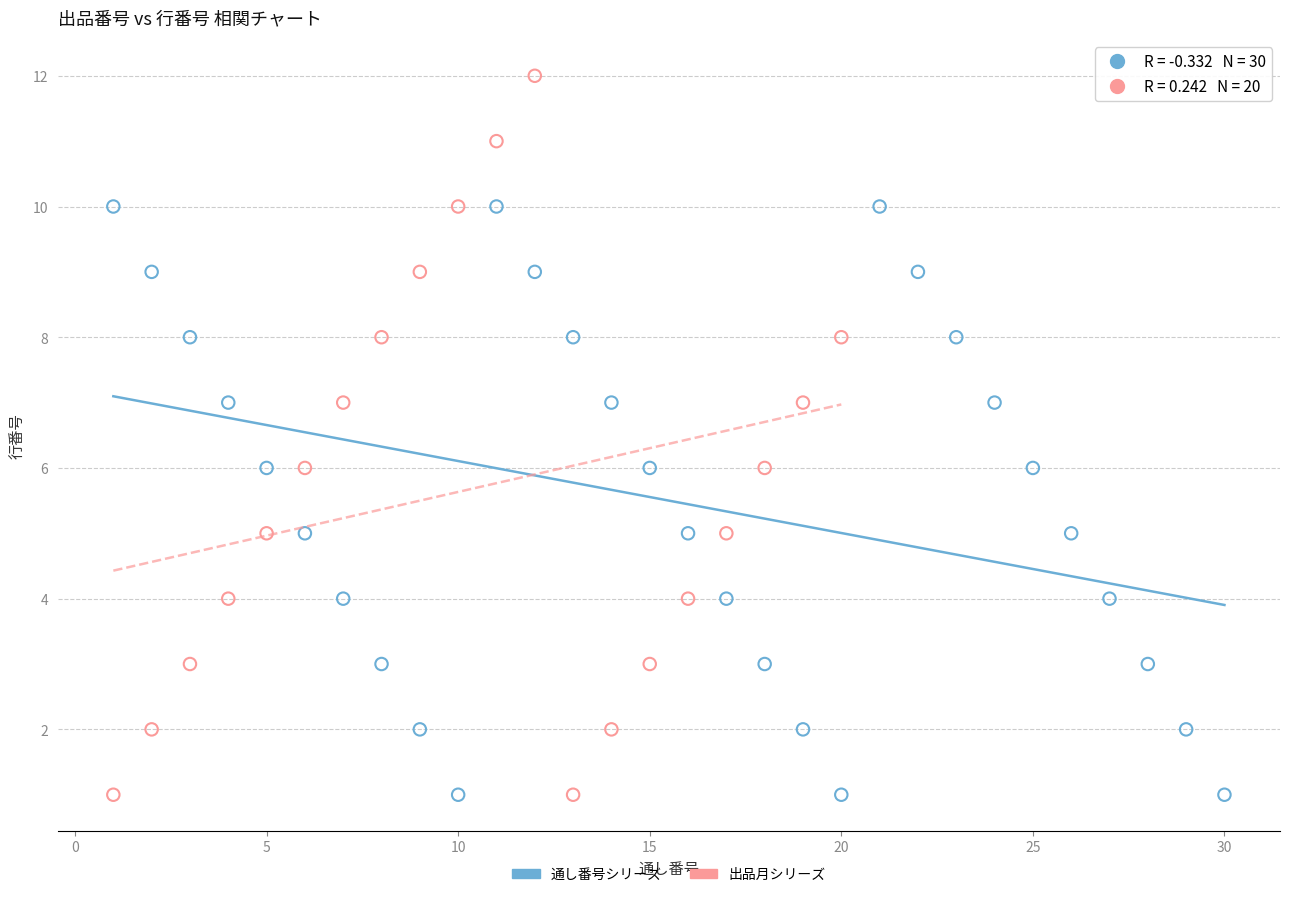

Which series has the widest spread of Y values?

出品月シリーズ